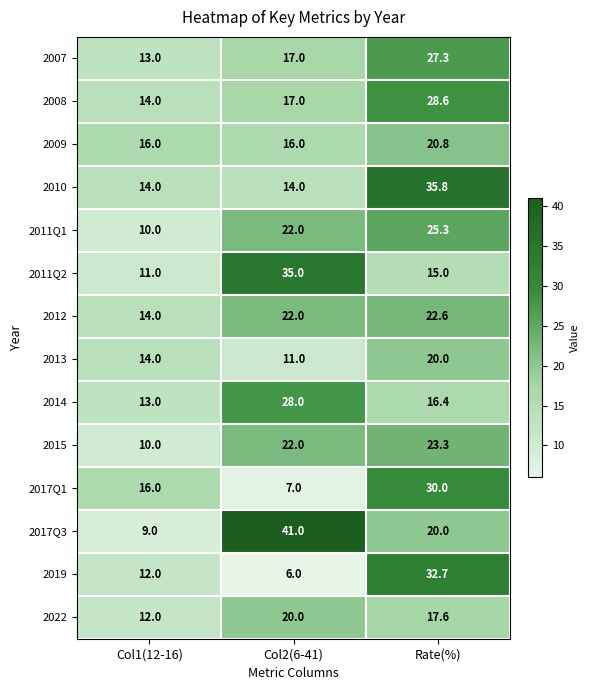

Where does the 2022 series first go above 17?

Col2(6-41)